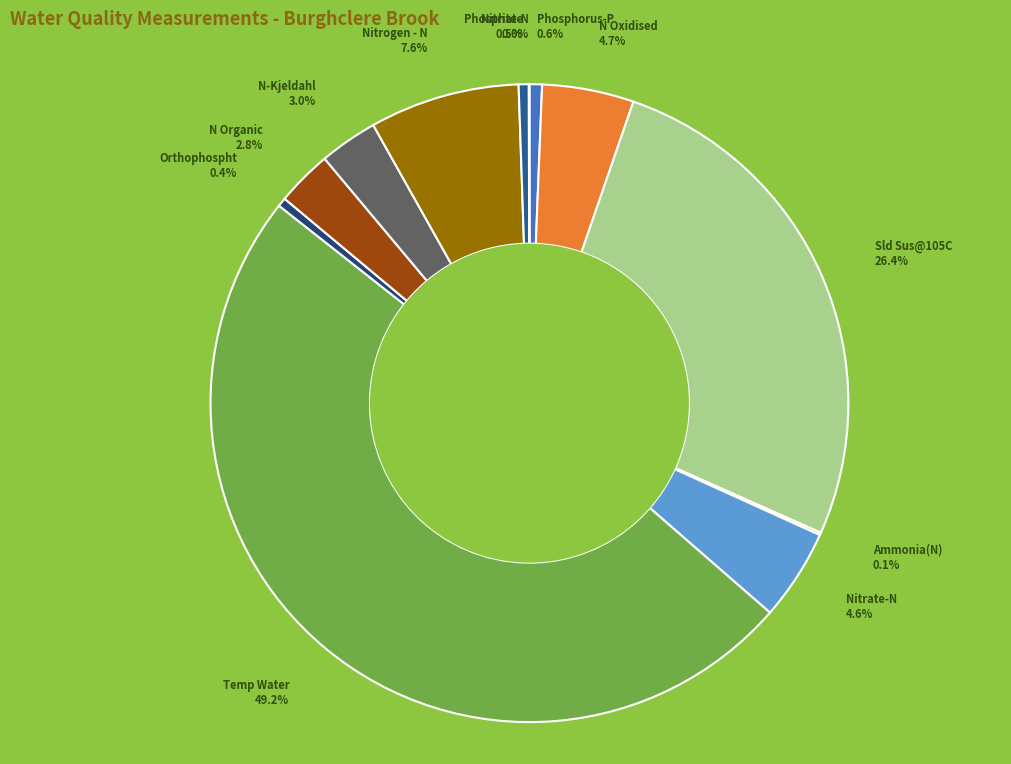

Does N Organic account for over 50% of the chart?

No